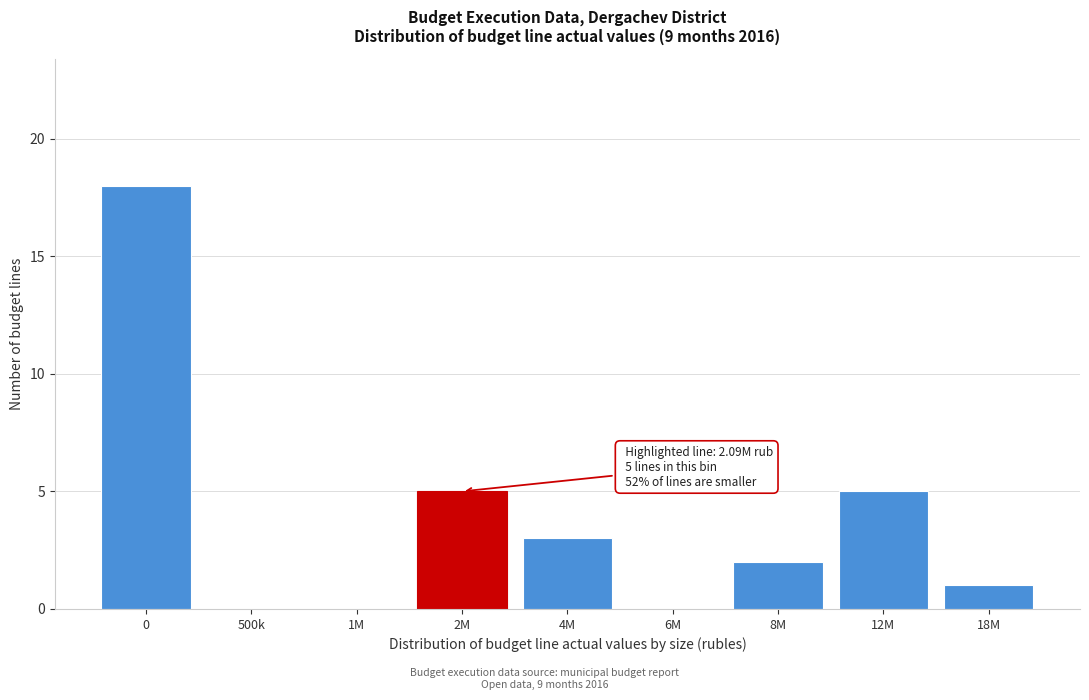

Reading left to right, what are all the values shown in this chart?

0=18	500k=0	1M=0	2M=5	4M=3	6M=0	8M=2	12M=5	18M=1